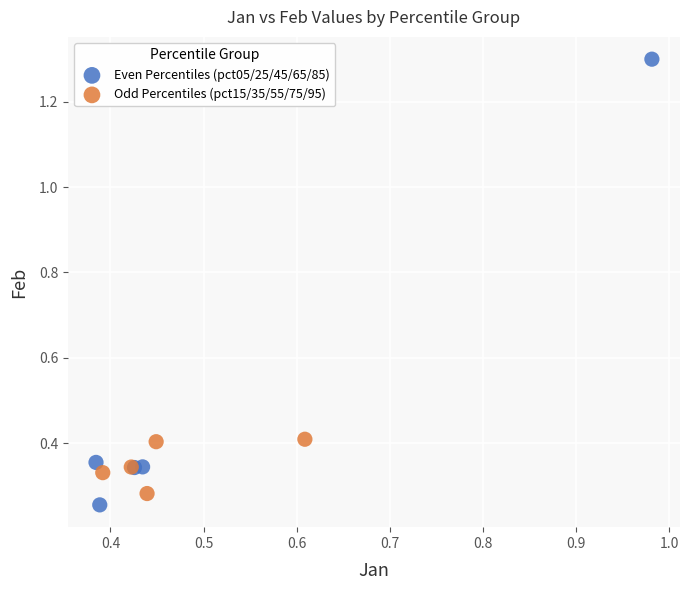

Which series reaches the maximum Y coordinate?

Even Percentiles (pct05/25/45/65/85)